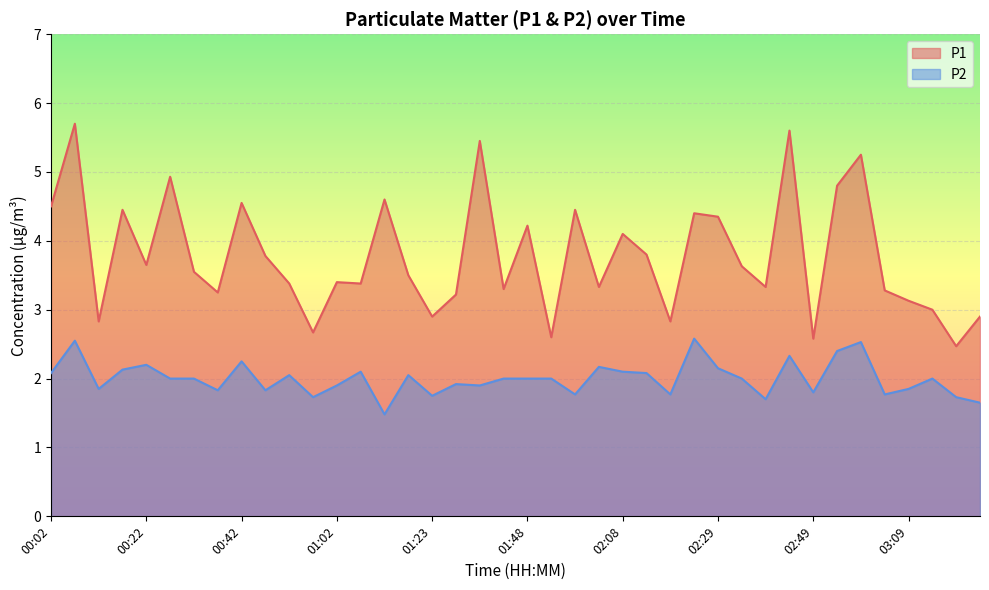

List the labels in order of P2 value, largest first.

02:24, 00:07, 02:59, 02:54, 02:44, 00:42, 00:22, 02:03, 02:29, 00:17, 01:08, 02:08, 00:02, 02:14, 00:52, 01:18, 00:27, 00:32, 01:42, 01:48, 01:53, 02:34, 03:14, 01:28, 01:02, 01:33, 00:12, 03:09, 00:37, 00:47, 02:49, 01:58, 02:19, 03:04, 01:23, 00:57, 03:19, 02:39, 03:24, 01:13